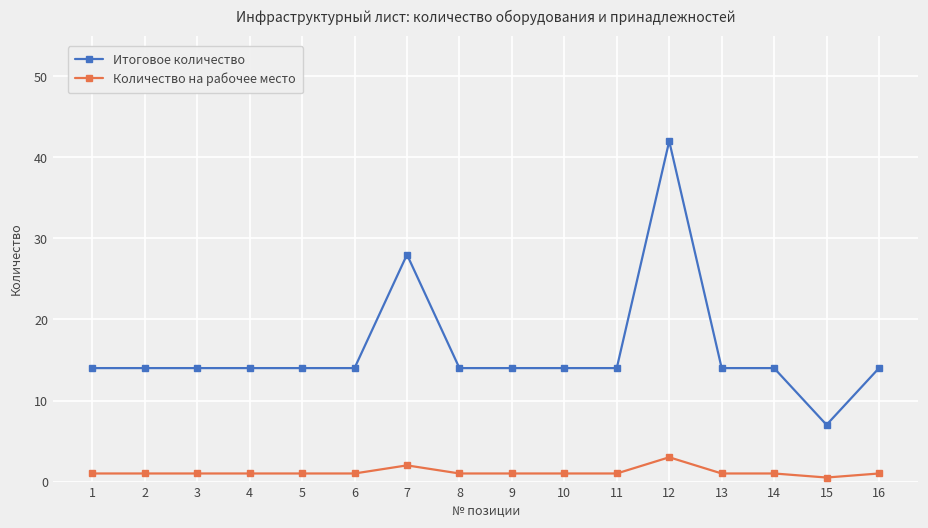

What is the value of the Количество на рабочее место point at the 3rd from the left?

1.0